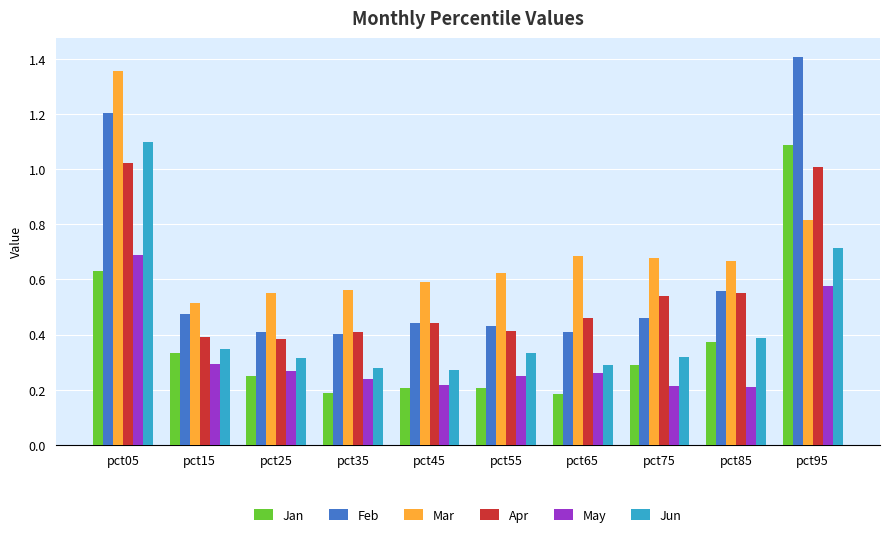

How many bars are there in each group?

6